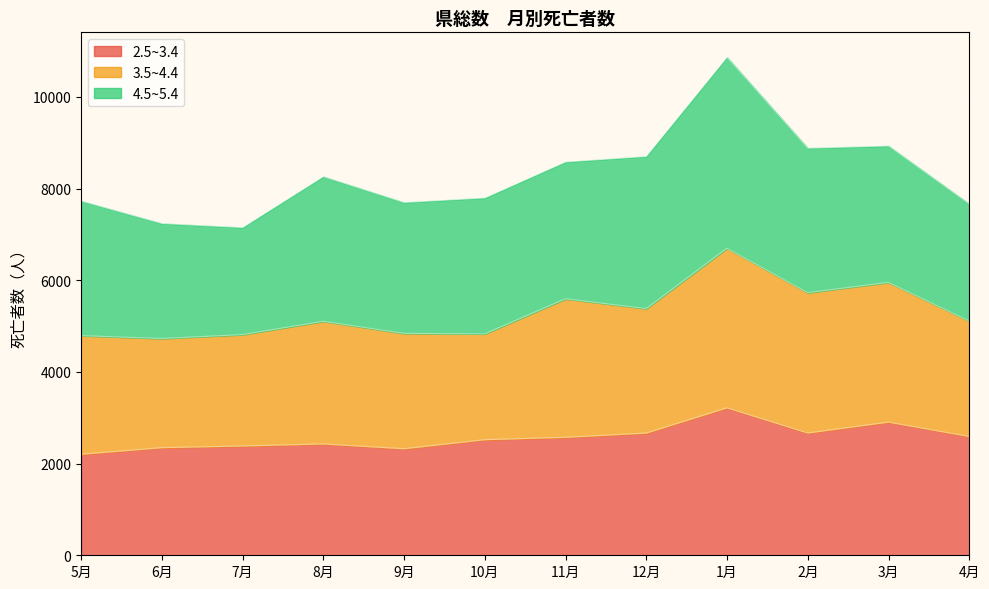

What is the label of the 10th point from the left?

2月